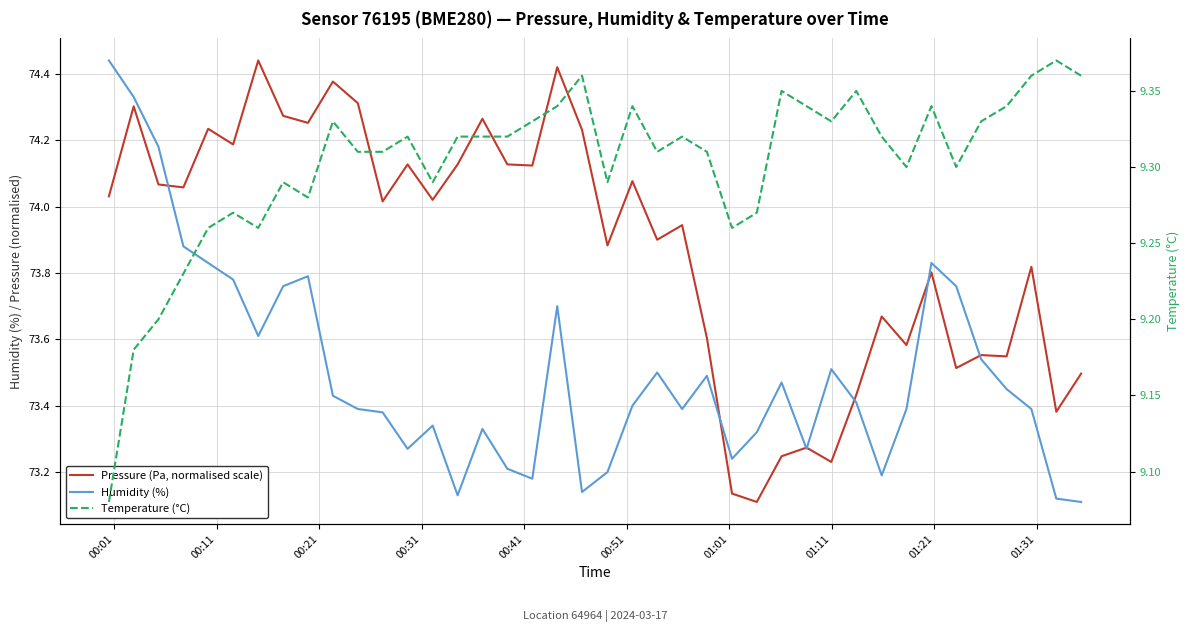

How many data points in Pressure (Pa, normalised scale) are above 74?

21